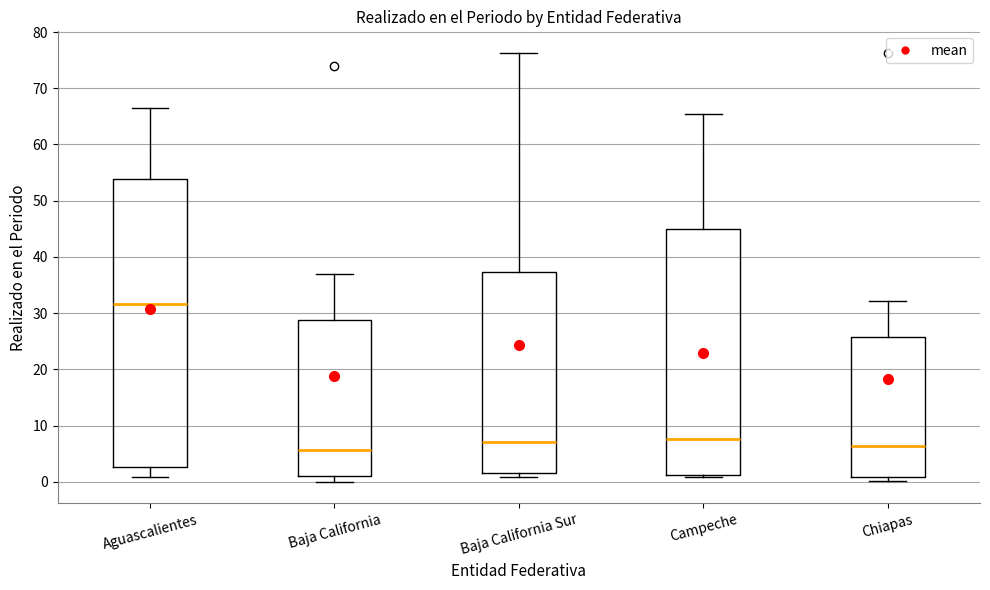

Reading left to right, read every box against the y-axis: the position of its median line, the range the box covers, and the ends of its whiskers. The values are not printed on the chart, so give them approximately, as read against the axis.

Aguascalientes: median 32, box 3 to 54, whiskers 1 to 66
Baja California: median 6, box 1 to 29, whiskers 0 to 37
Baja California Sur: median 7, box 2 to 37, whiskers 1 to 76
Campeche: median 8, box 1 to 45, whiskers 1 (just below the box's lower edge) to 65
Chiapas: median 6, box 1 to 26, whiskers 0 to 32